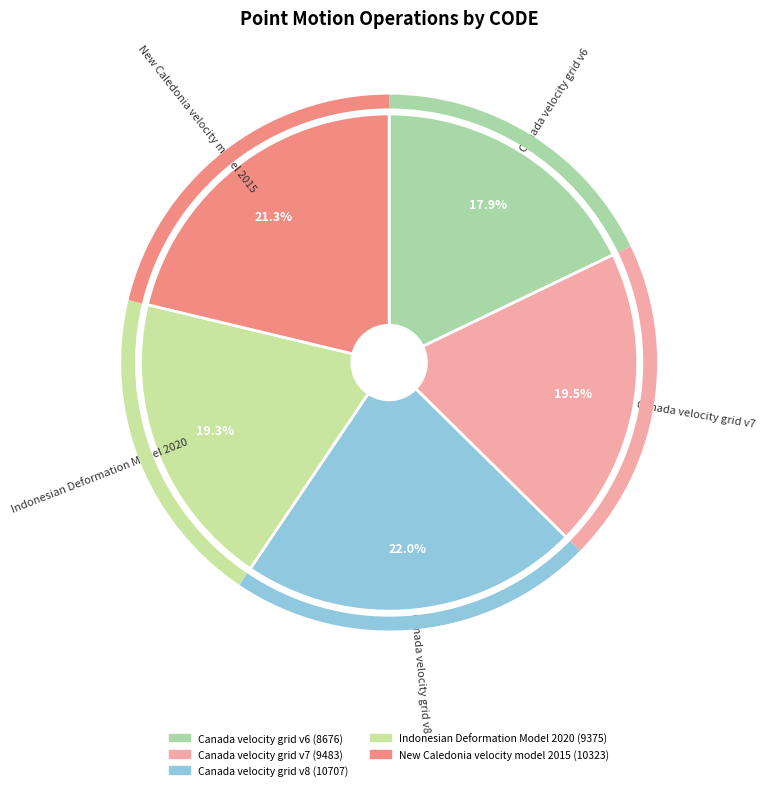

How many segments does this pie chart have?

5